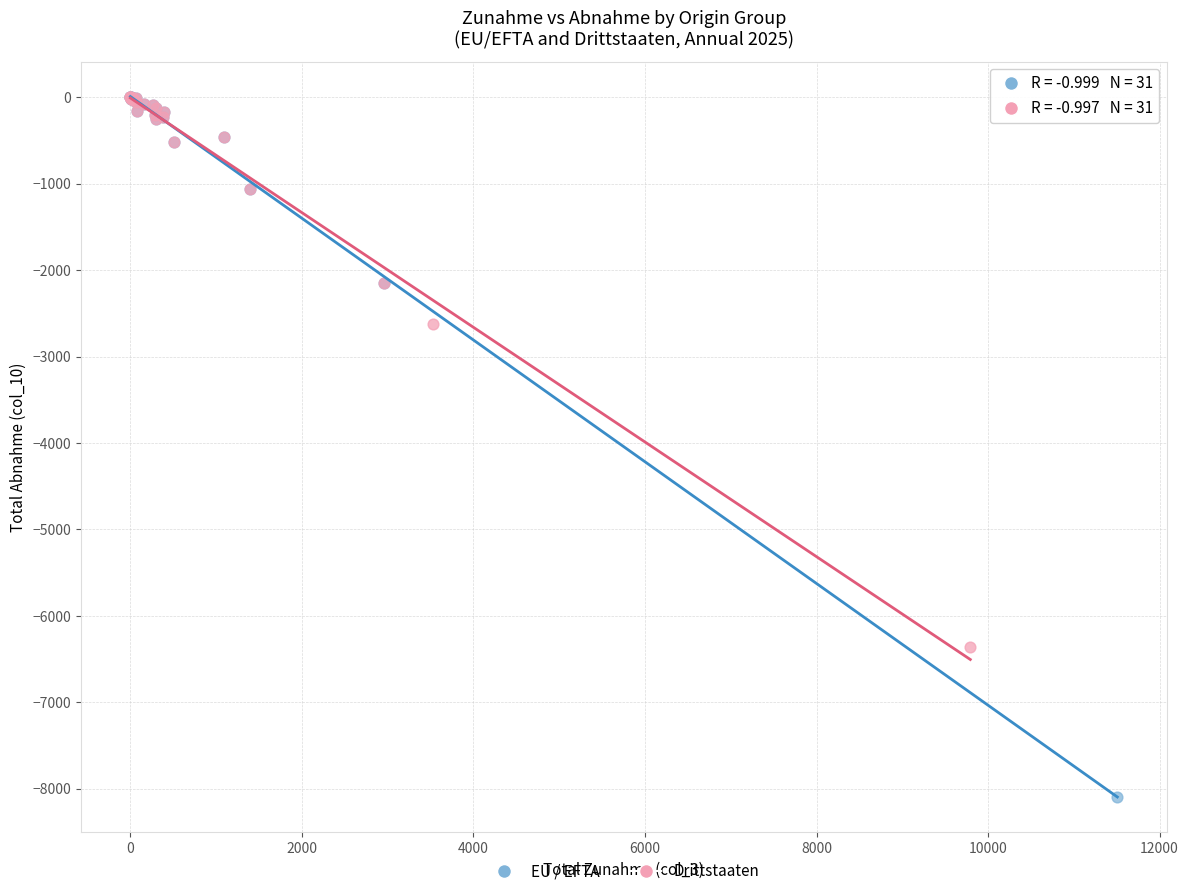

Which series has the largest Y range (max minus min)?

EU / EFTA